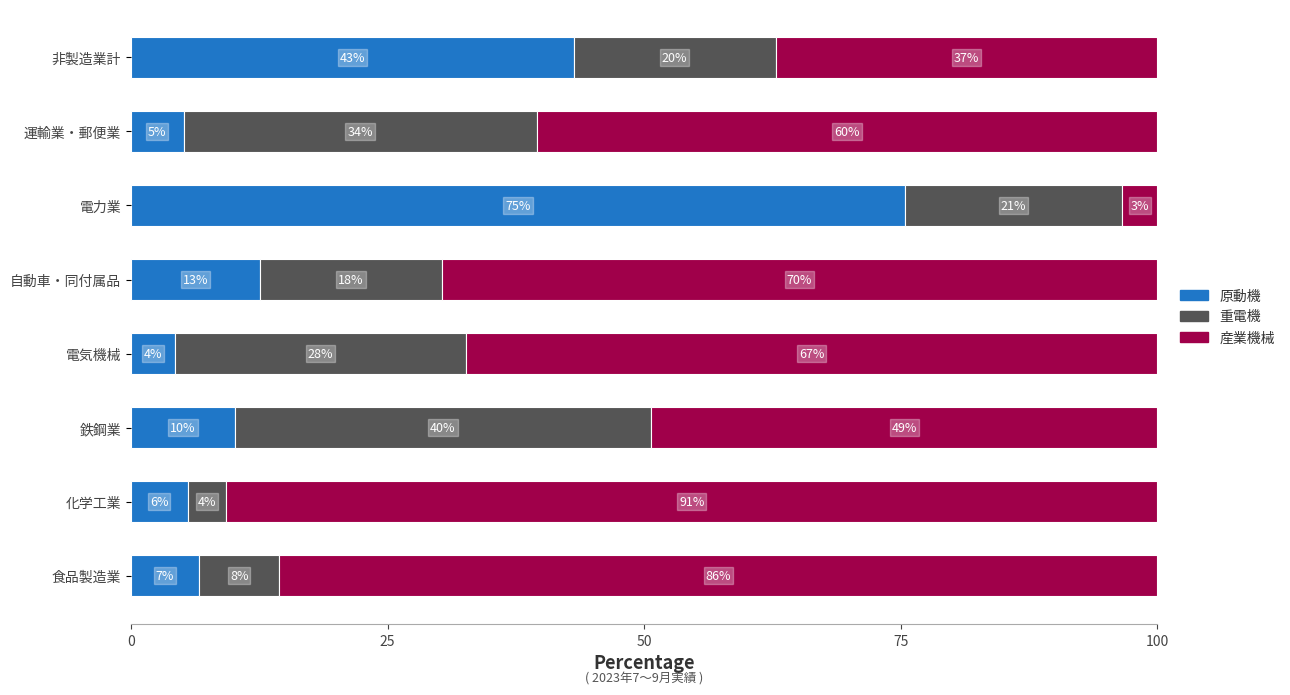

What are all the series names shown in the legend?

原動機, 重電機, 産業機械